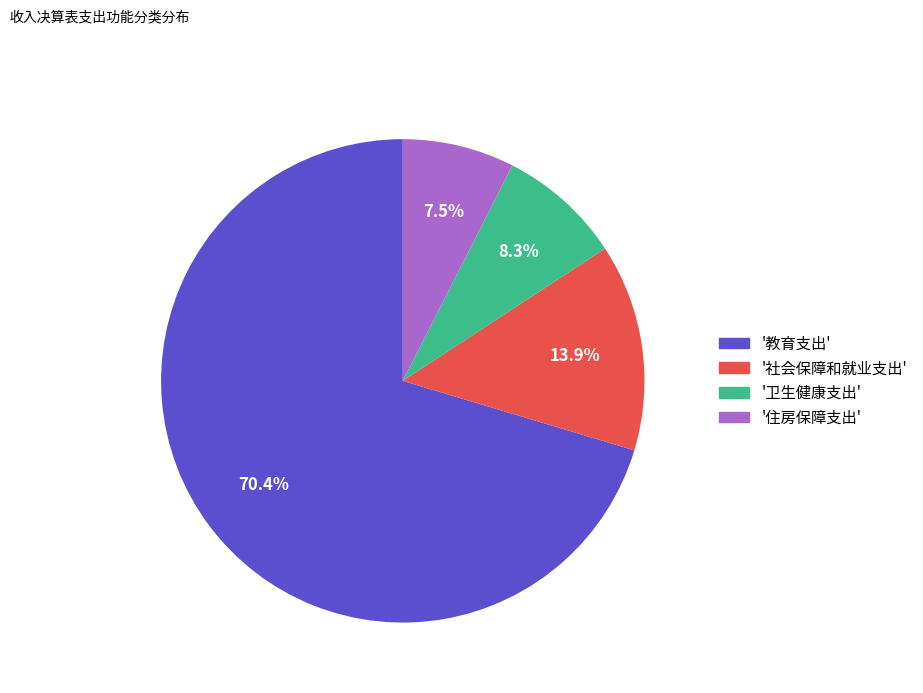

To the nearest percent, what is the difference between the largest and smallest slice percentages?

63%